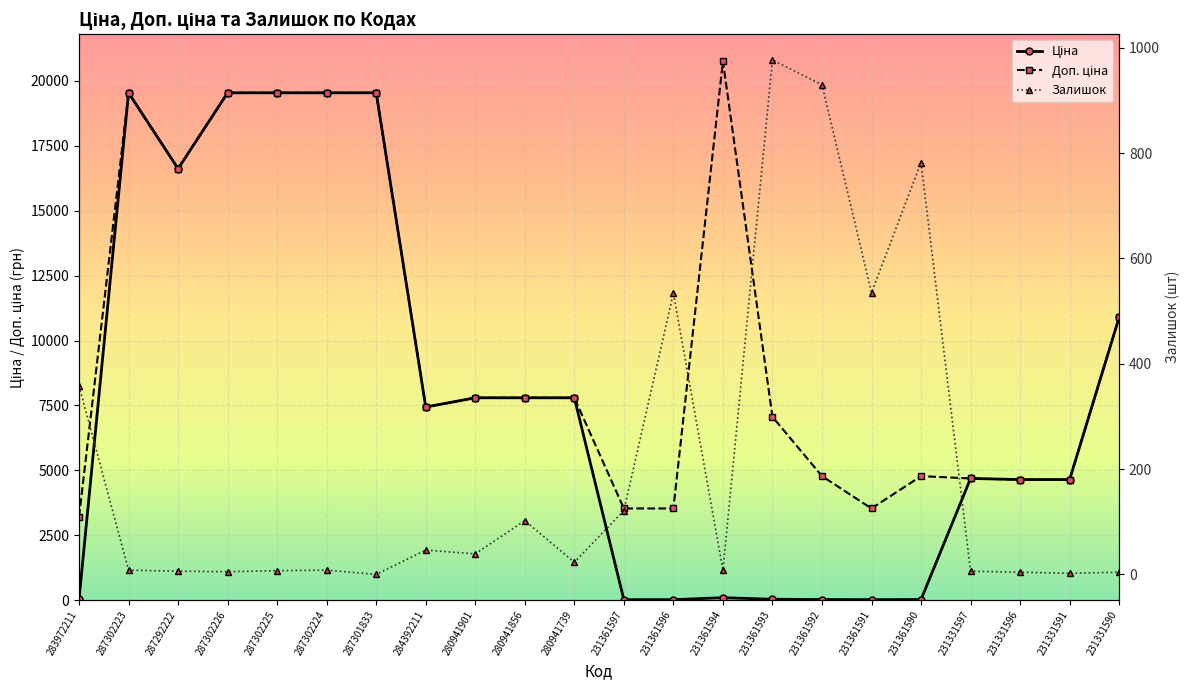

What is the sum of the Залишок values at 231331597 and 231331591?

8.0